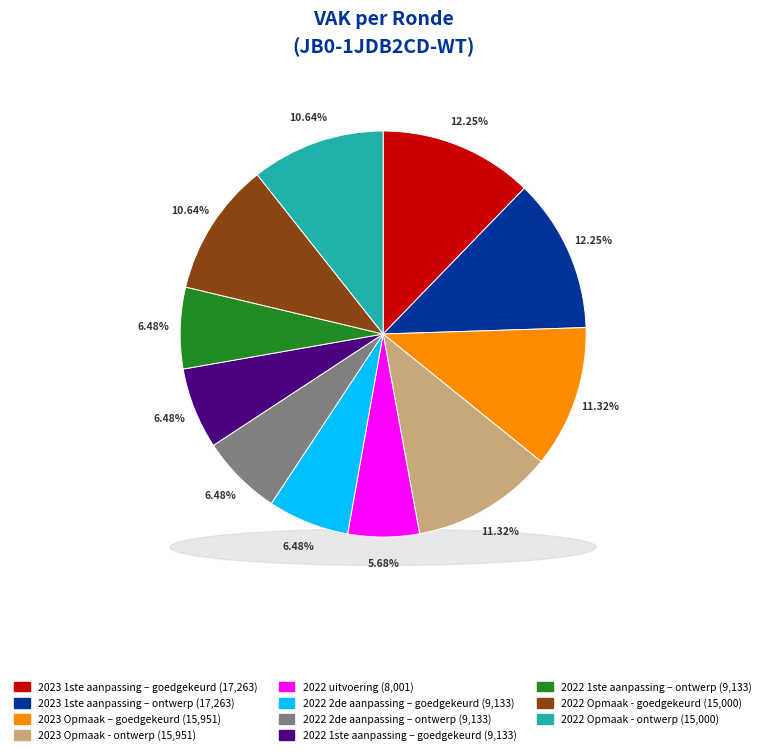

Approximately how many times larger is the value at 2022 Opmaak - ontwerp compared to 2022 1ste aanpassing – goedgekeurd?

1.6